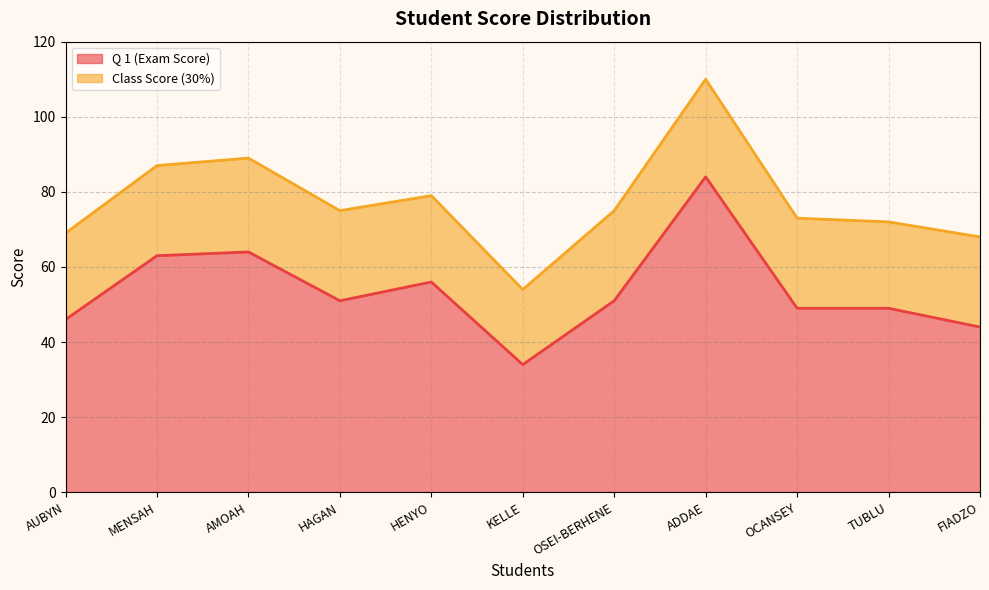

Where is Q 1 (Exam Score) (line) nearest to the value 59?

HENYO